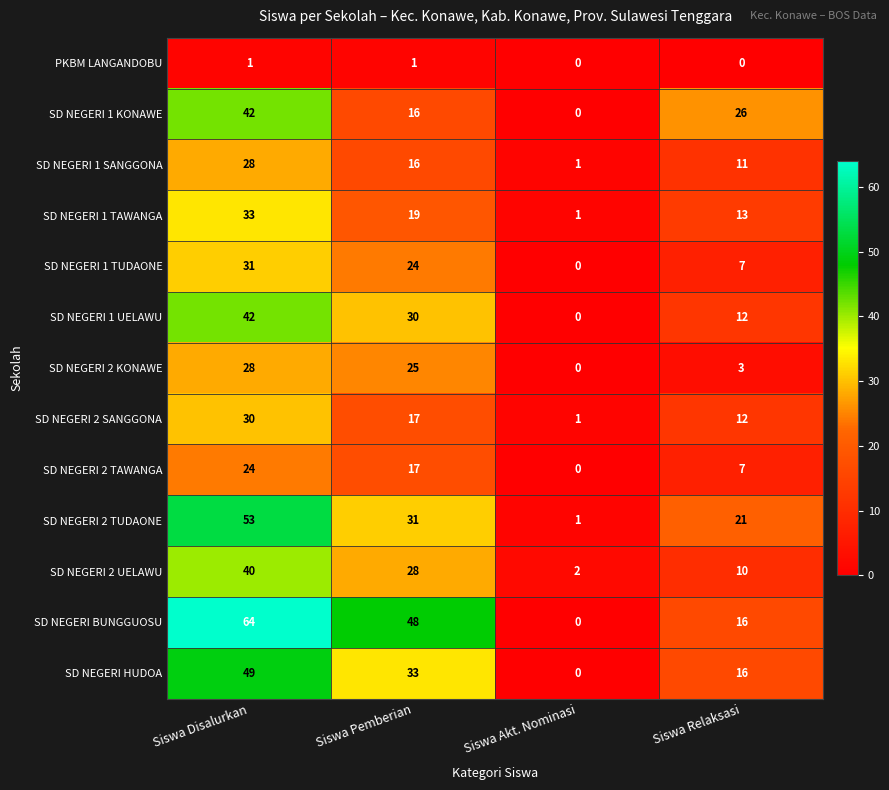

What is the total value across all series at Siswa Pemberian?

305